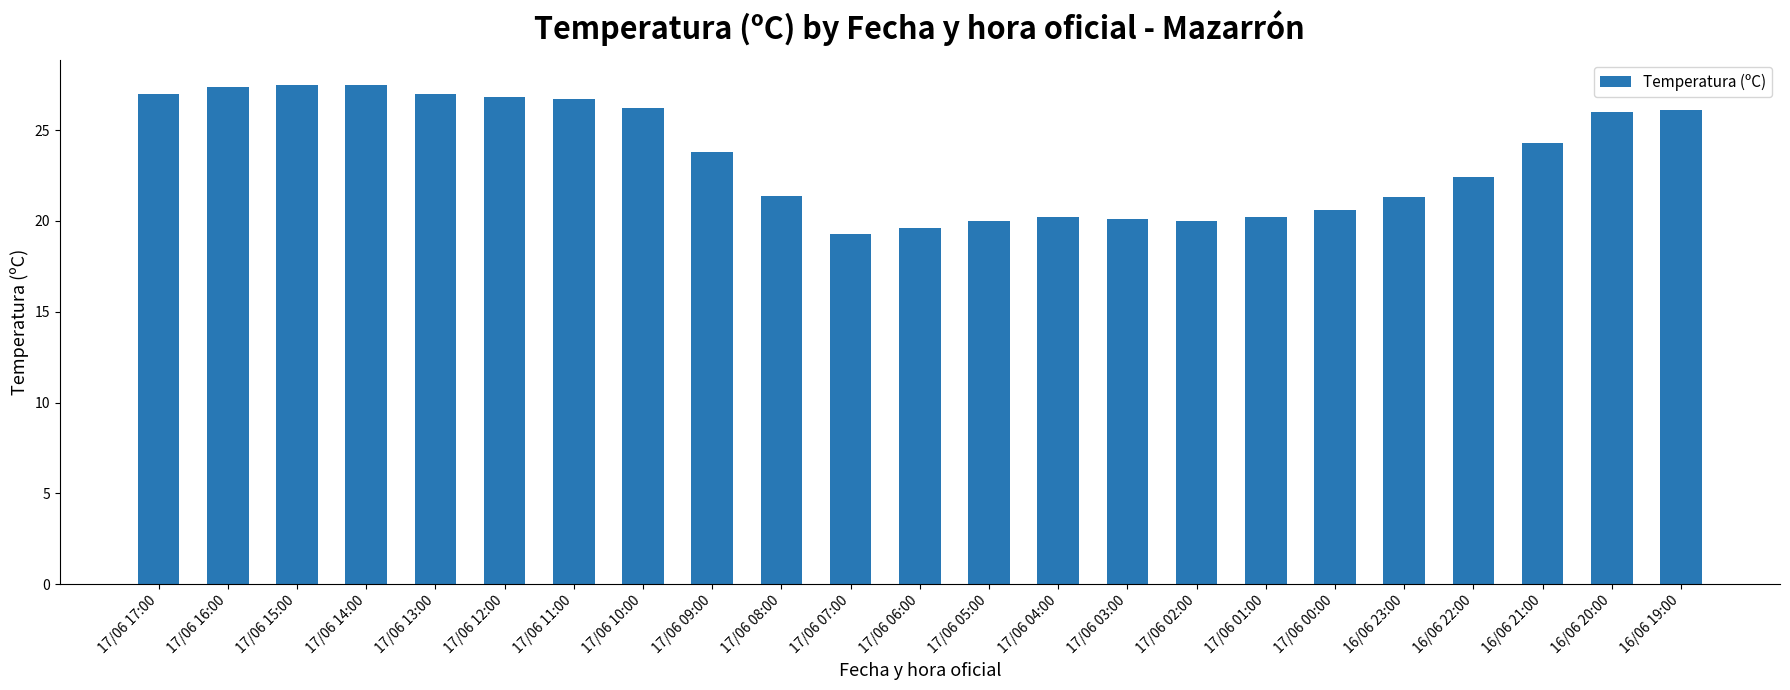

What is the difference between the maximum and minimum values?

8.2